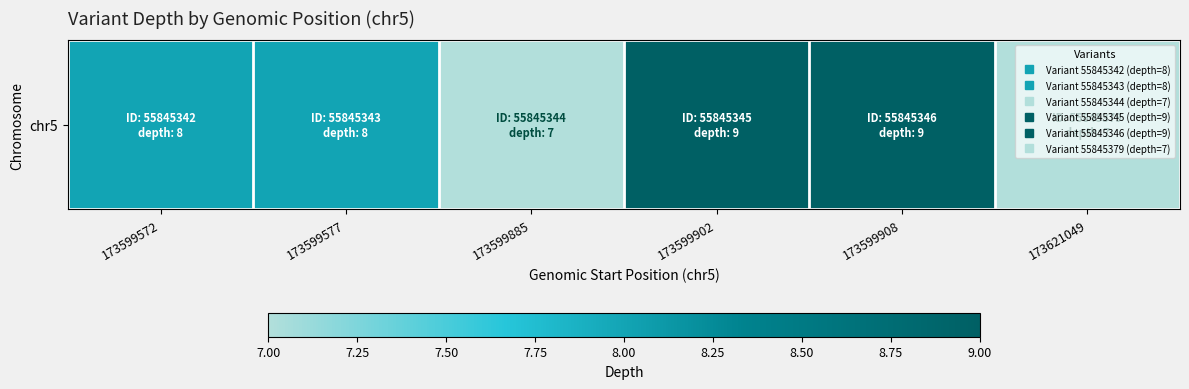

The value at 173599885 is 10. True or false?

False